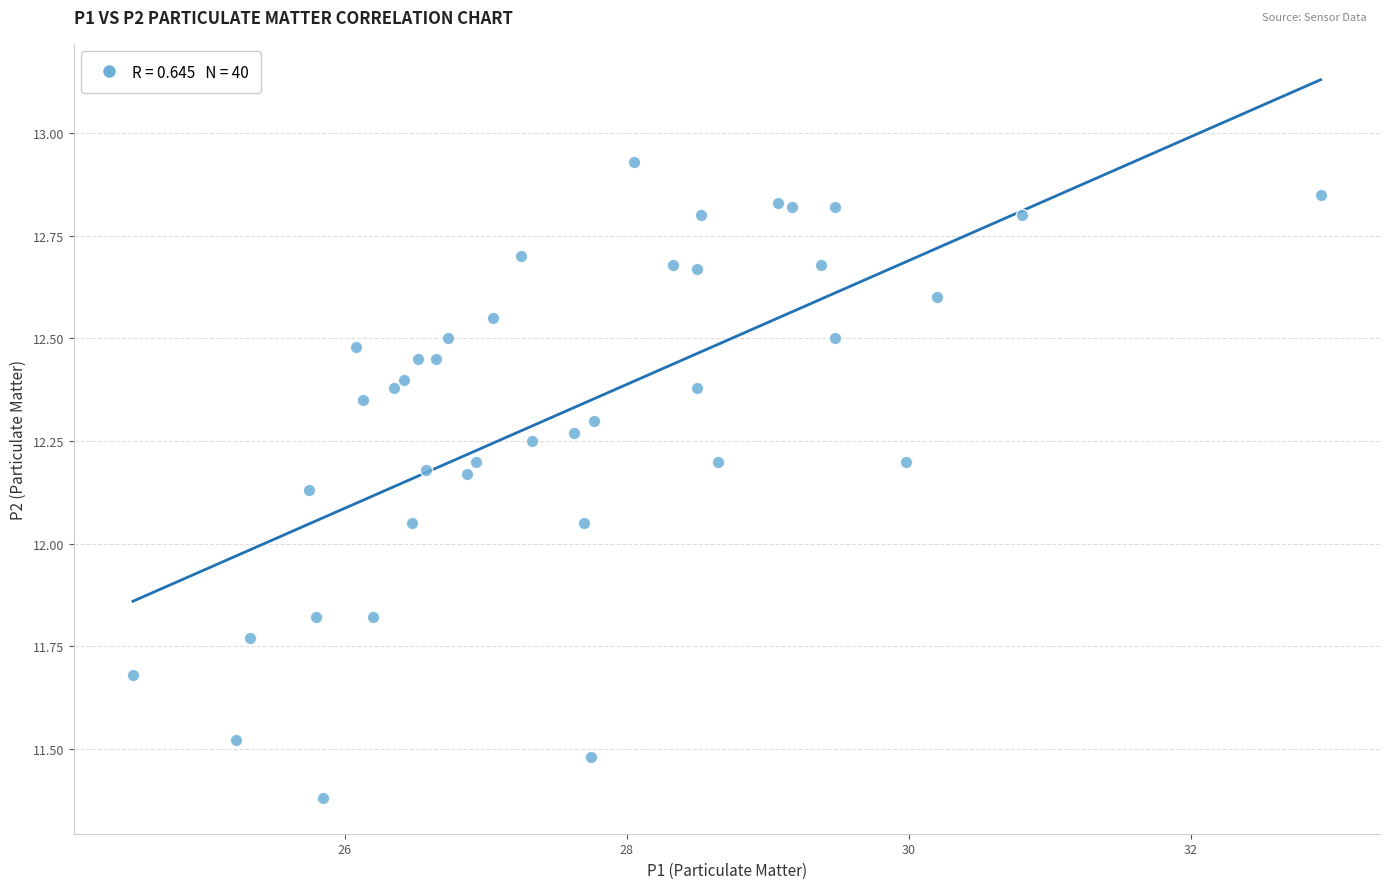

What is the range of X values (max minus min)?

8.4